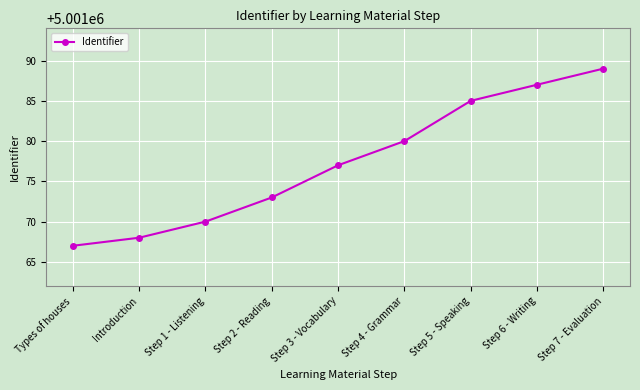

Approximately how many times larger is the value at Step 2 - Reading compared to Step 3 - Vocabulary?

1.0